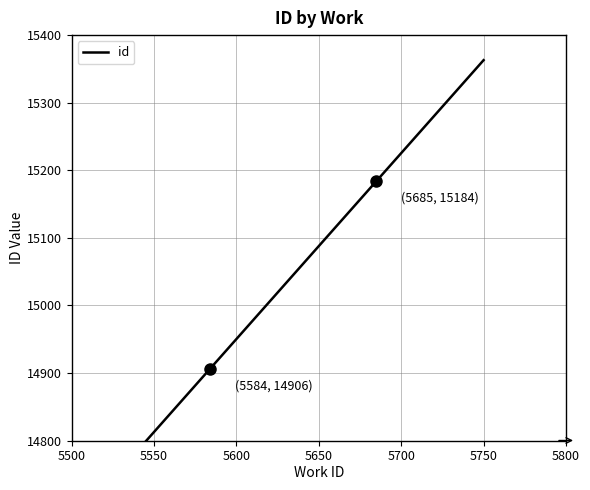

What is the approximate value at 5584?

14908